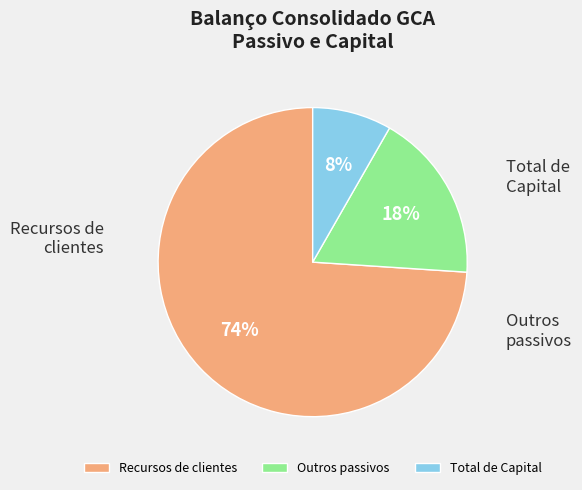

Does Total de Capital represent more than half of the total?

No